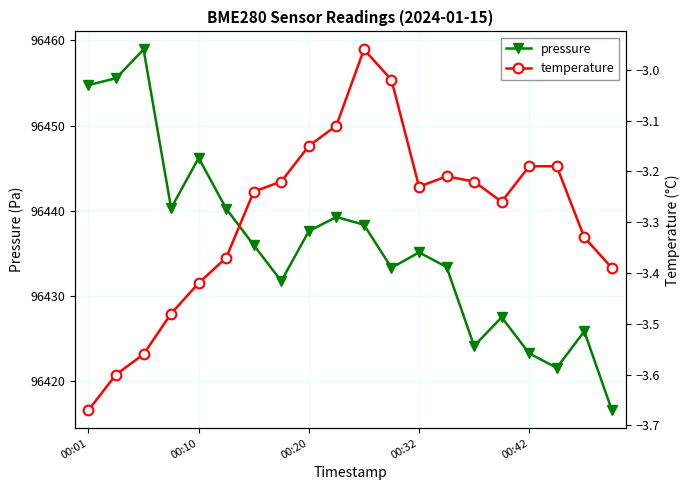

At 10, list the series in order from largest to smallest.

pressure, temperature